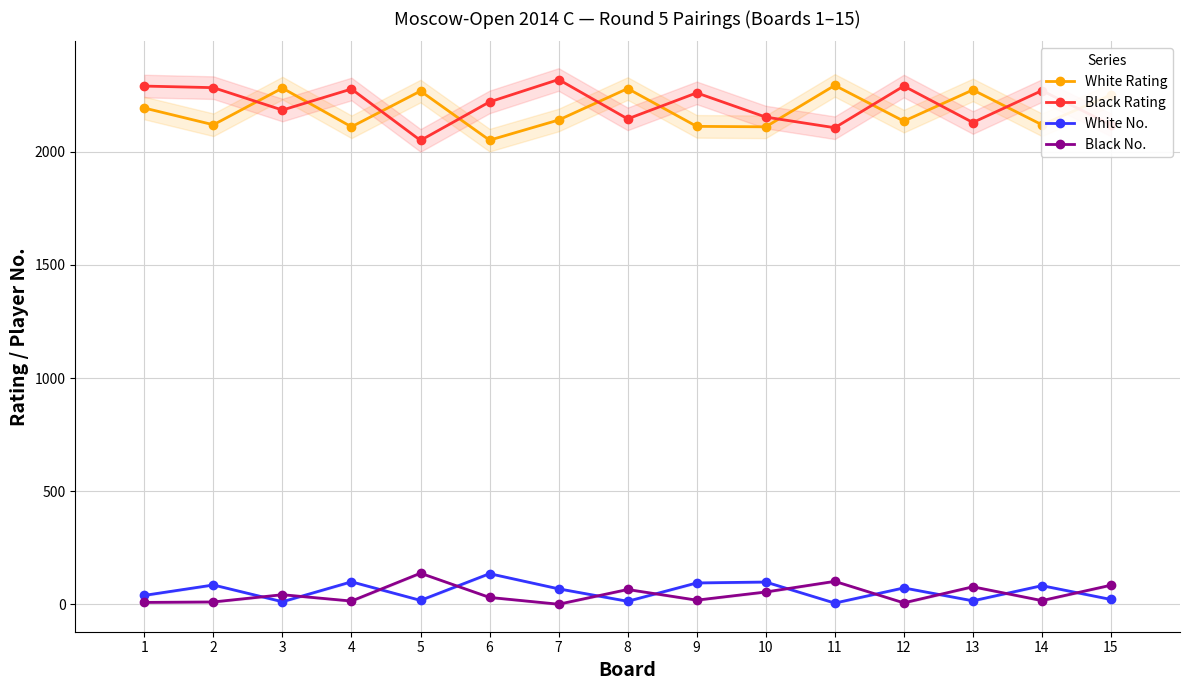

What is the average value of the White Rating series?

2182